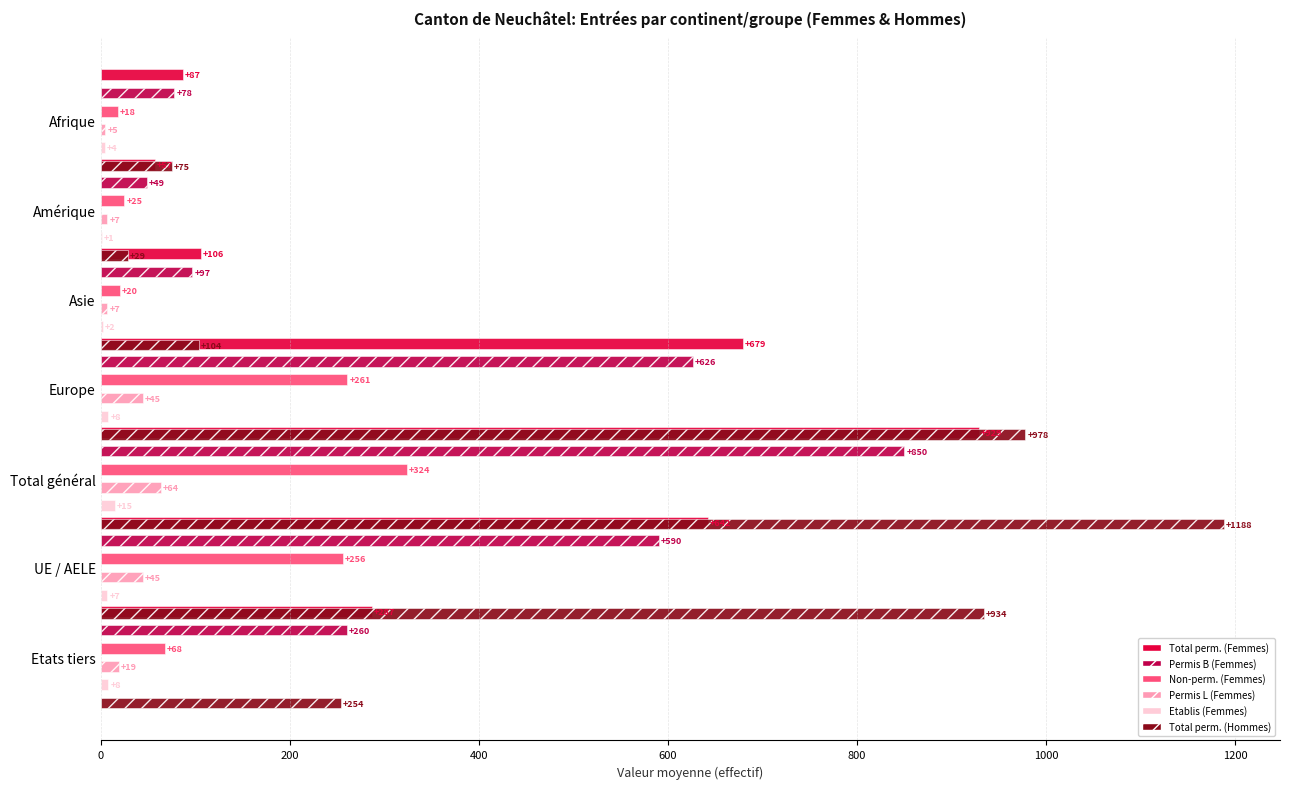

Reading right to left, extract all data points from this chart.

Total perm. (Femmes): 1200=287	1000=642	800=929	600=679	400=106	200=57	0=87
Permis B (Femmes): 1200=260	1000=590	800=850	600=626	400=97	200=49	0=78
Non-perm. (Femmes): 1200=68	1000=256	800=324	600=261	400=20	200=25	0=18
Permis L (Femmes): 1200=19	1000=45	800=64	600=45	400=7	200=7	0=5
Etablis (Femmes): 1200=8	1000=7	800=15	600=8	400=2	200=1	0=4
Total perm. (Hommes): 1200=254	1000=934	800=1188	600=978	400=104	200=29	0=75